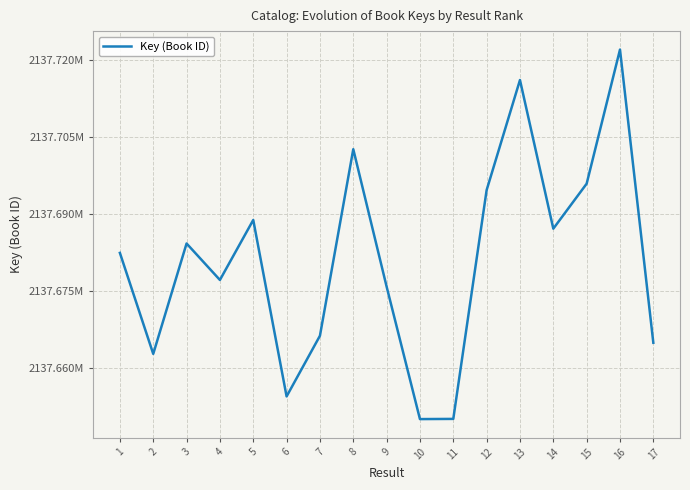

Is this an area chart (filled region under the line)?

No